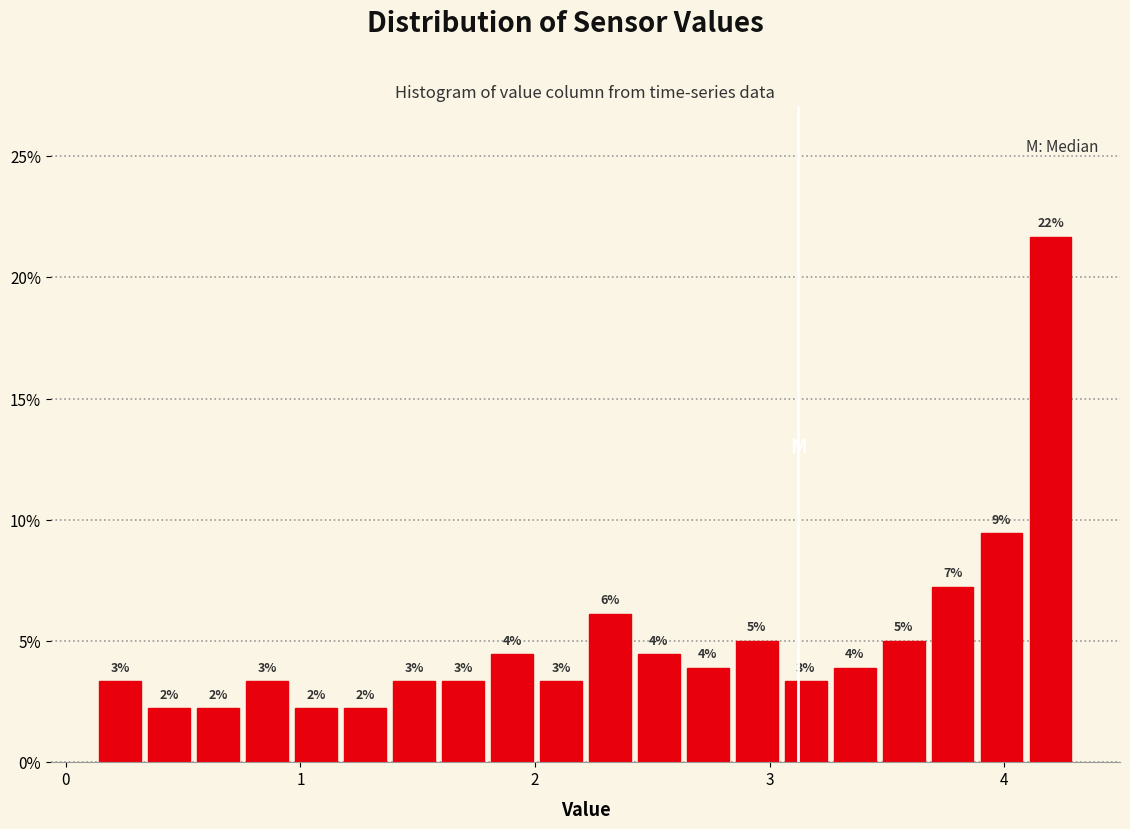

Around what value on the x-axis is the tallest bar? Give the approximate position of its centre, as read against the axis.

4.2